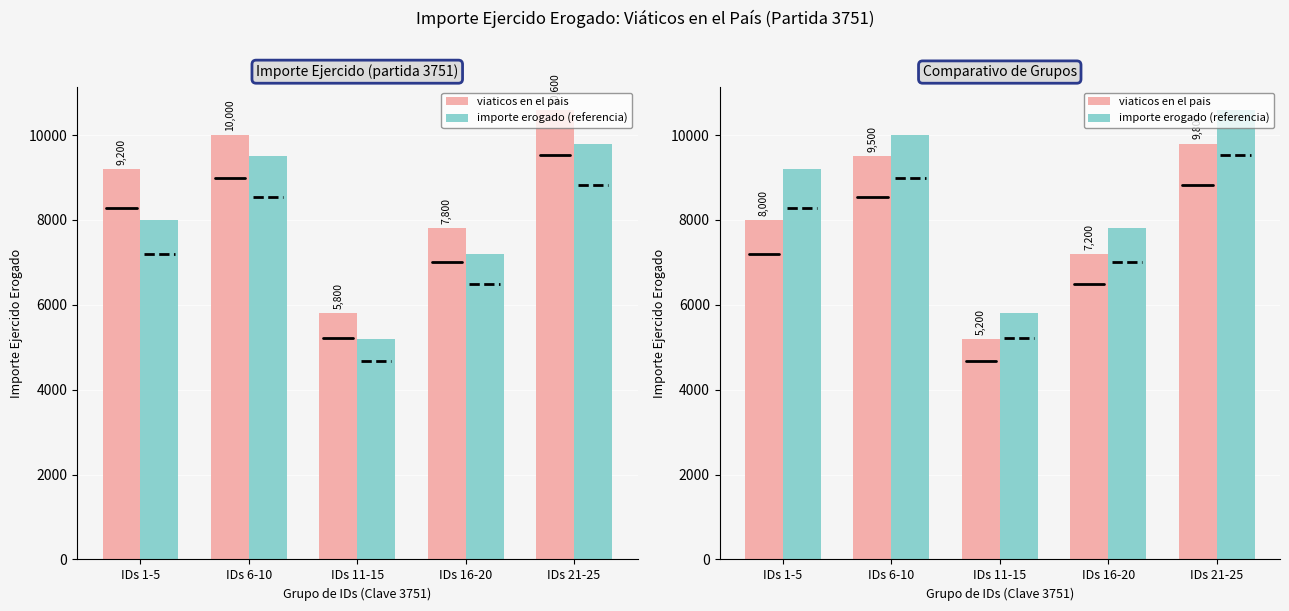

Which series has the largest total across all categories?

importe erogado (referencia)